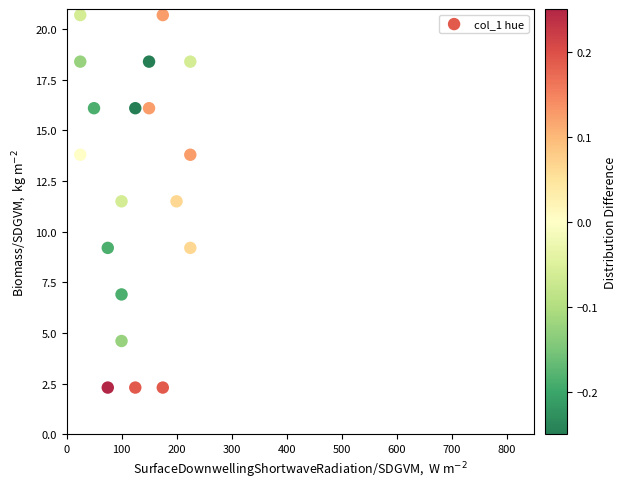

What is the range of Y values (max minus min)?

18.4